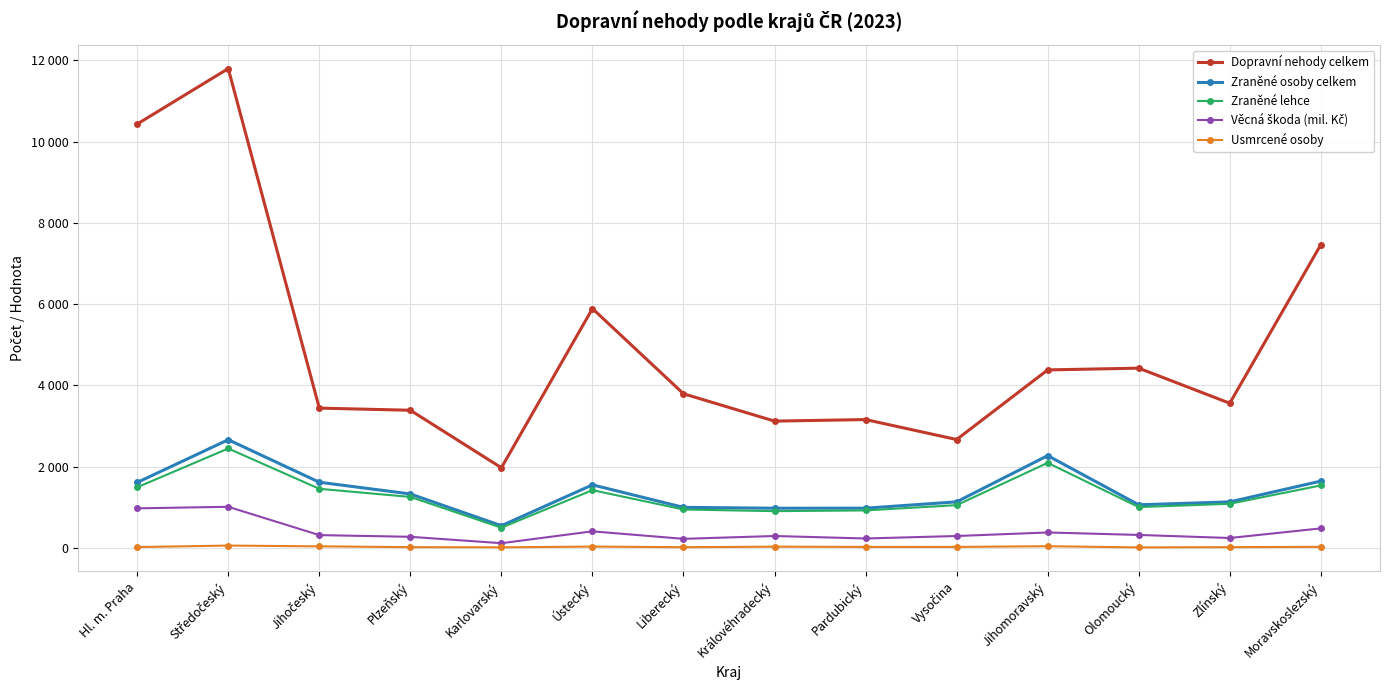

What position from the right is Středočeský?

13